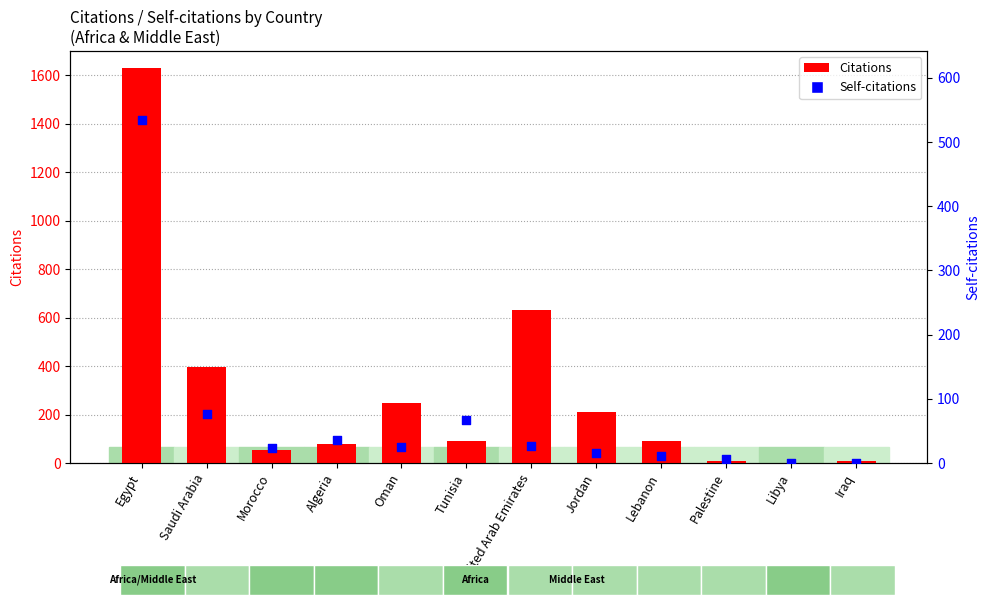

Which series has the largest total across all categories?

Citations